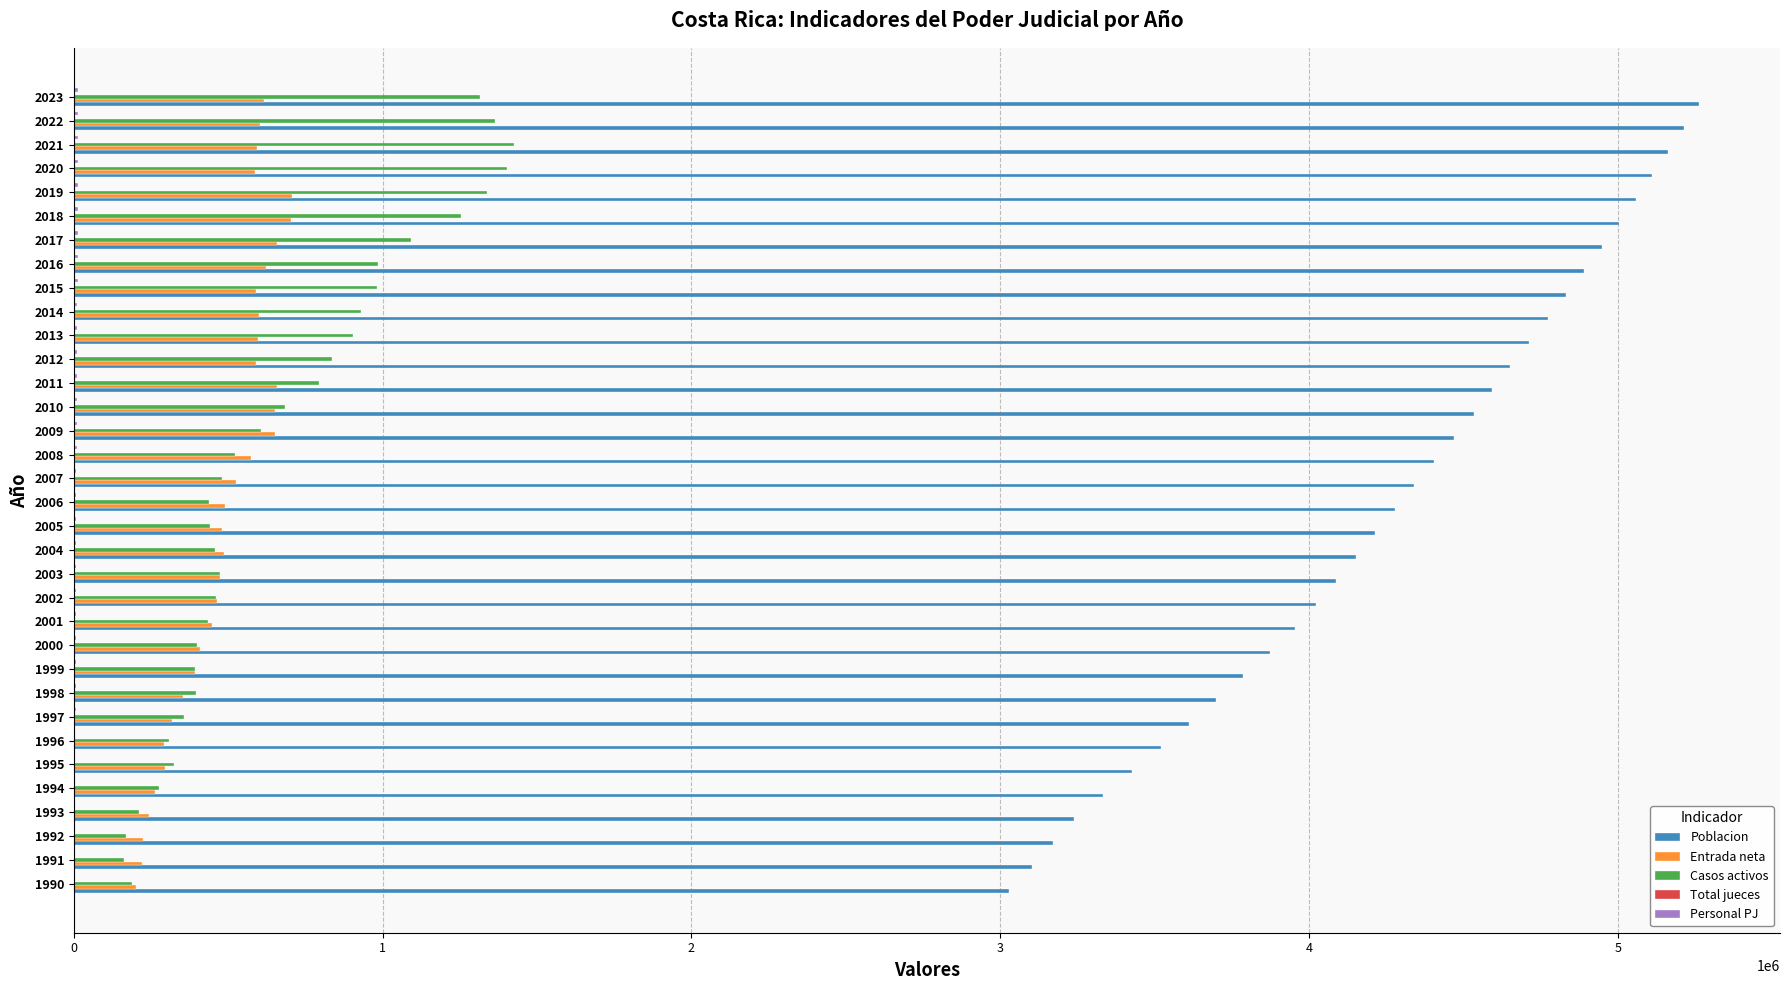

Which series has the largest total across all categories?

Poblacion